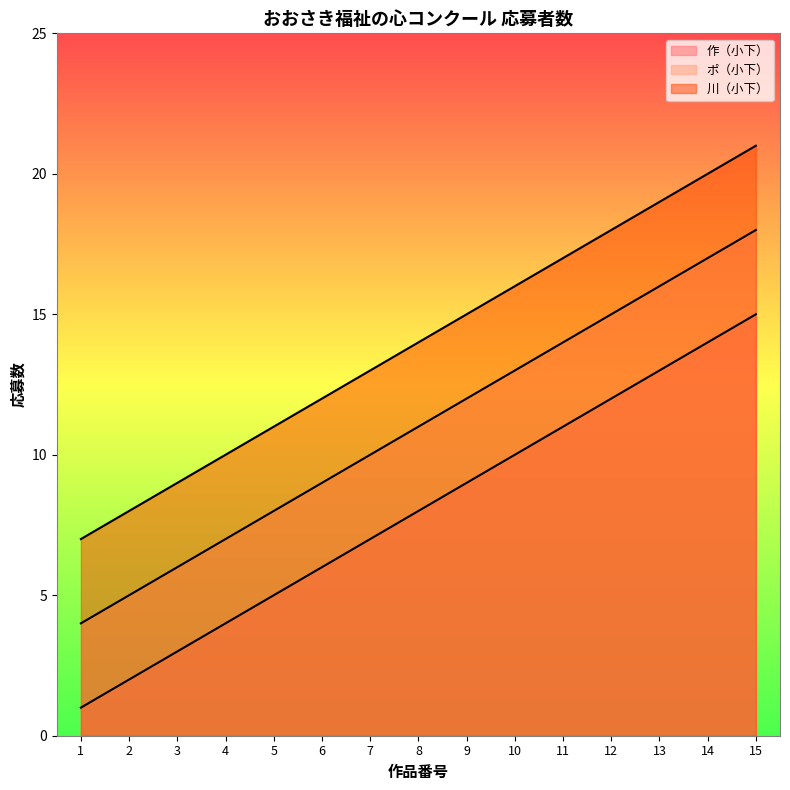

Count the number of data series in this chart.

3